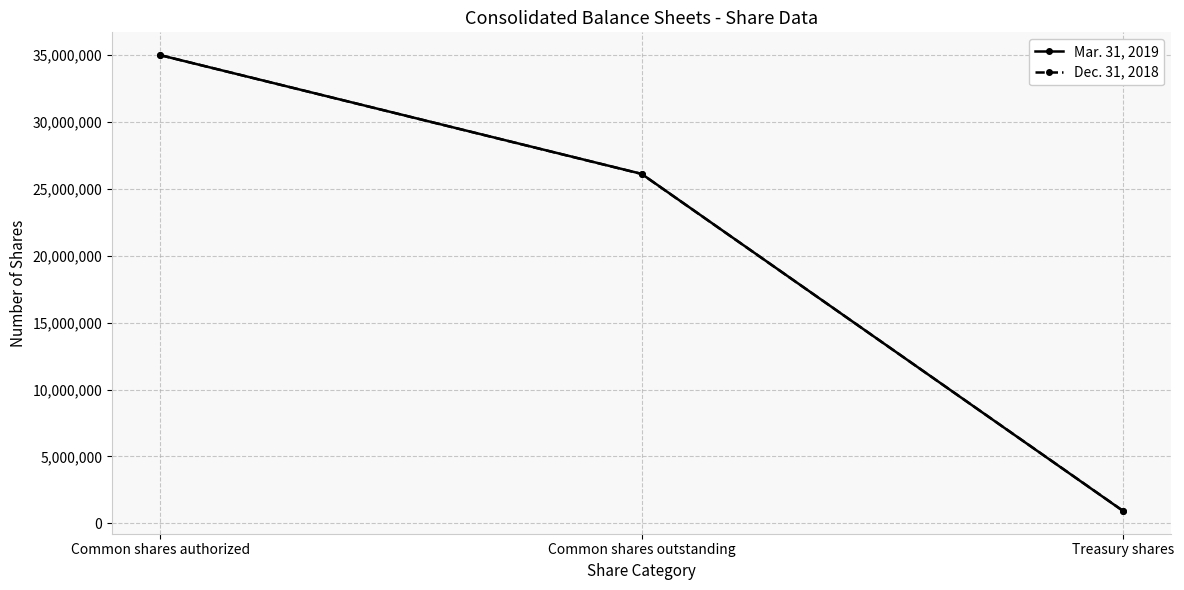

Is the value of Mar. 31, 2019 at Common shares outstanding greater than the value of Dec. 31, 2018 at Common shares authorized?

No